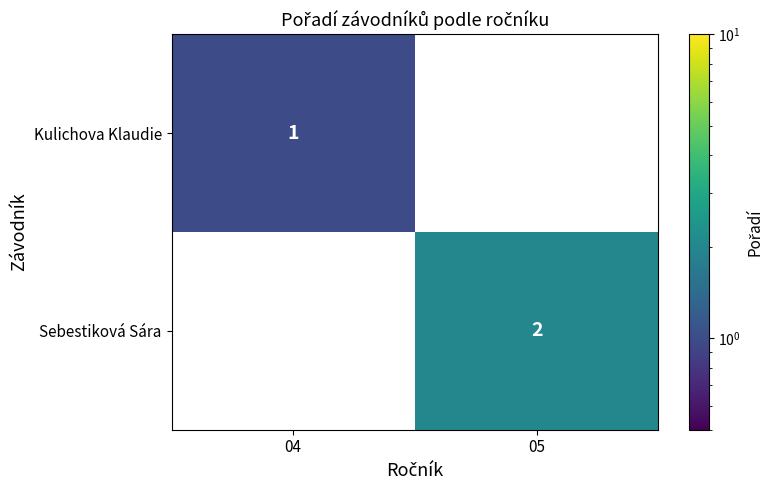

True or false: Kulichova Klaudie has a value of 1 at 04.

True